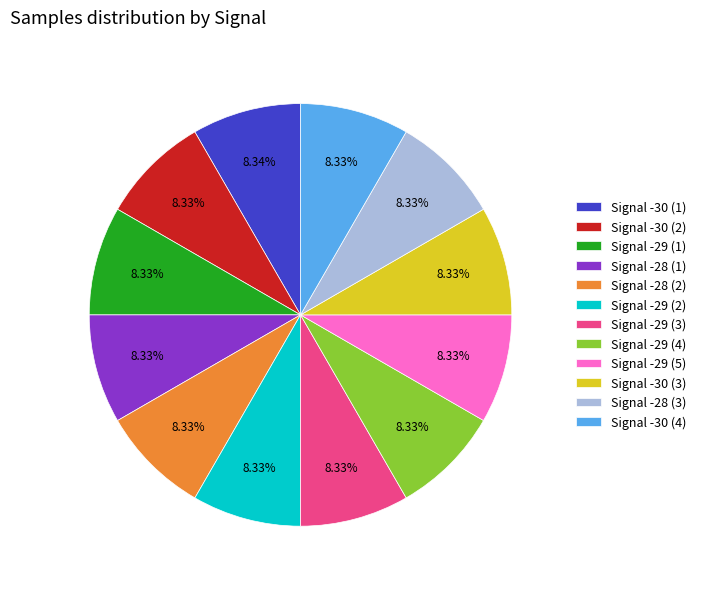

Is there a majority slice in this chart?

No